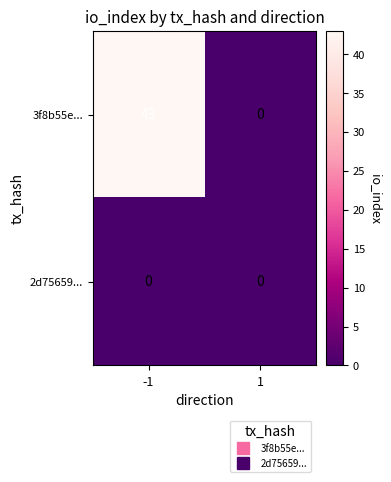

Which series has the largest range (max minus min)?

3f8b55e...